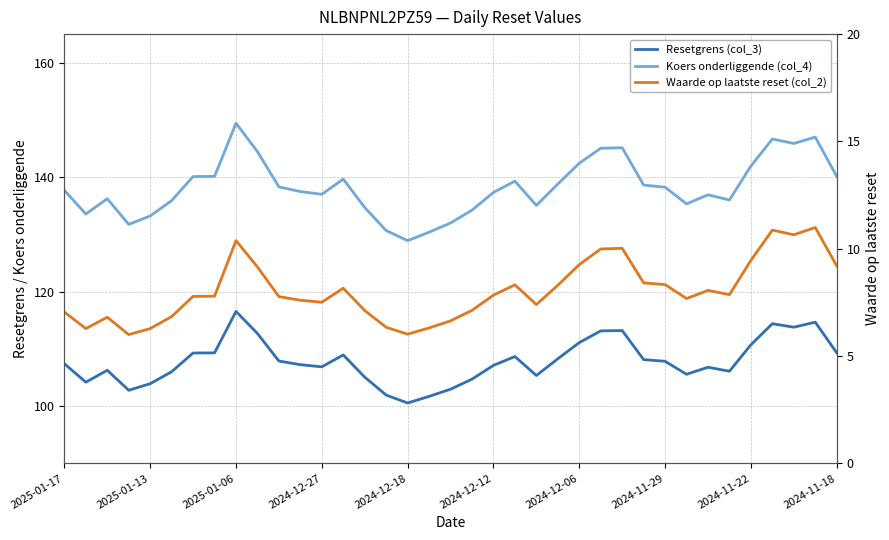

True or false: Koers onderliggende (col_4) and Waarde op laatste reset (col_2) intersect in this chart.

False